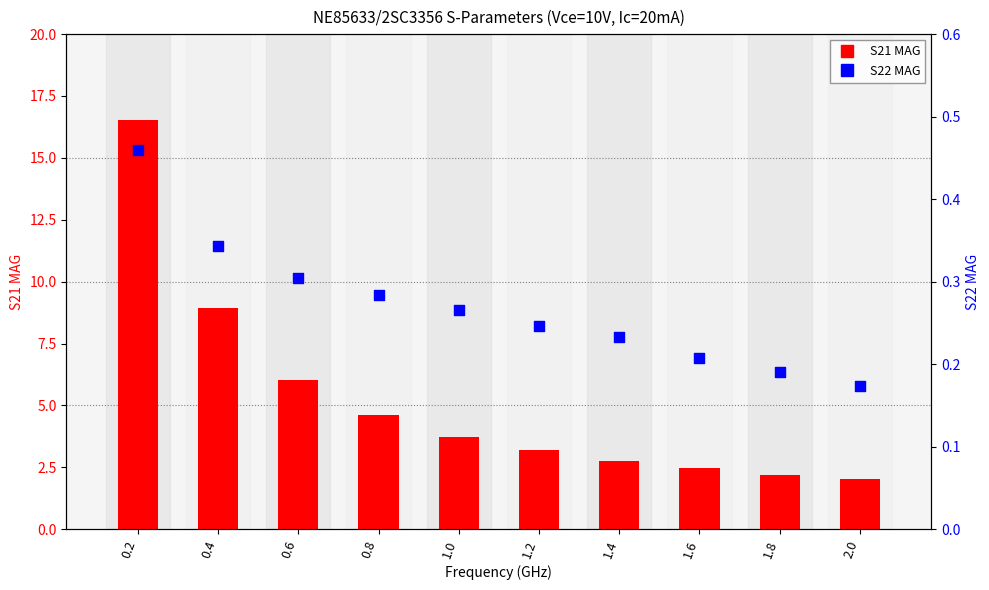

Which series reaches the minimum Y coordinate?

S22 MAG